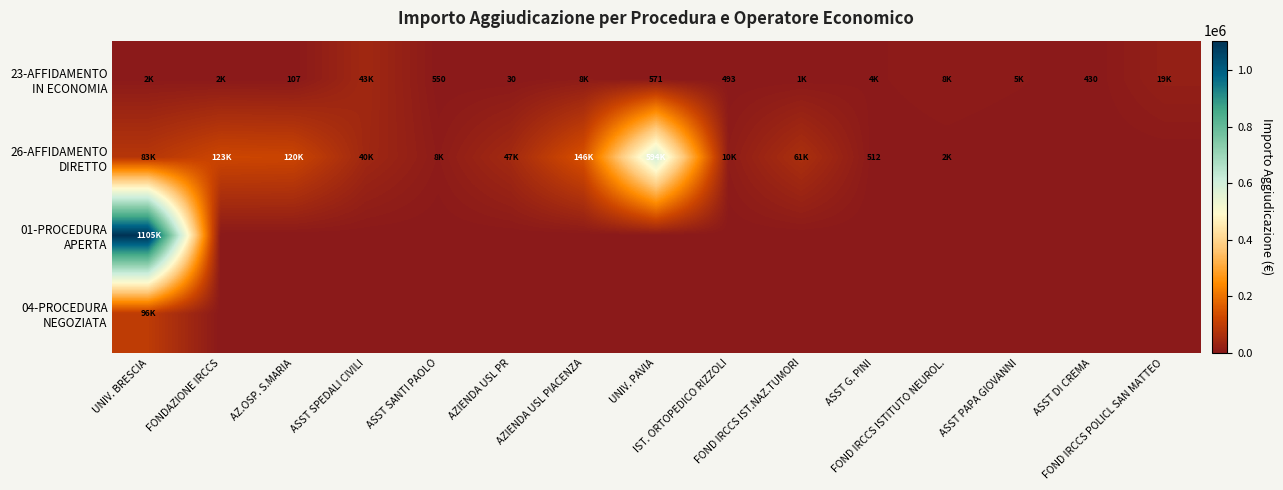

Count the number of data series in this chart.

4